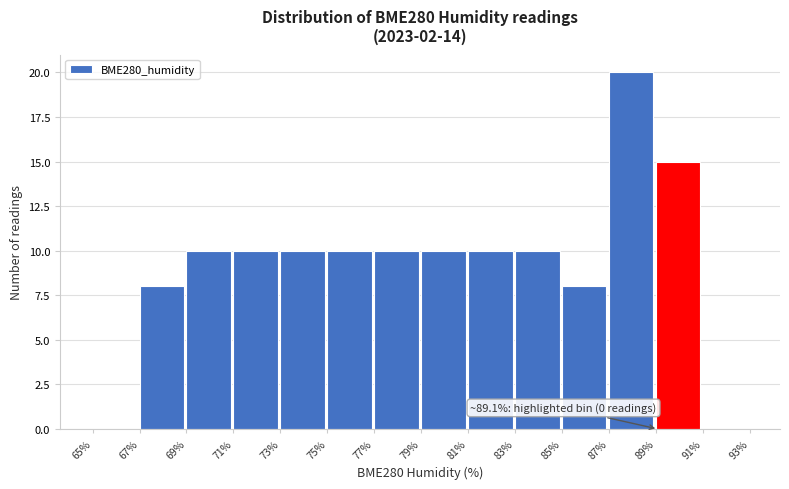

Which range on the x-axis has the tallest bar?

87% to 89%